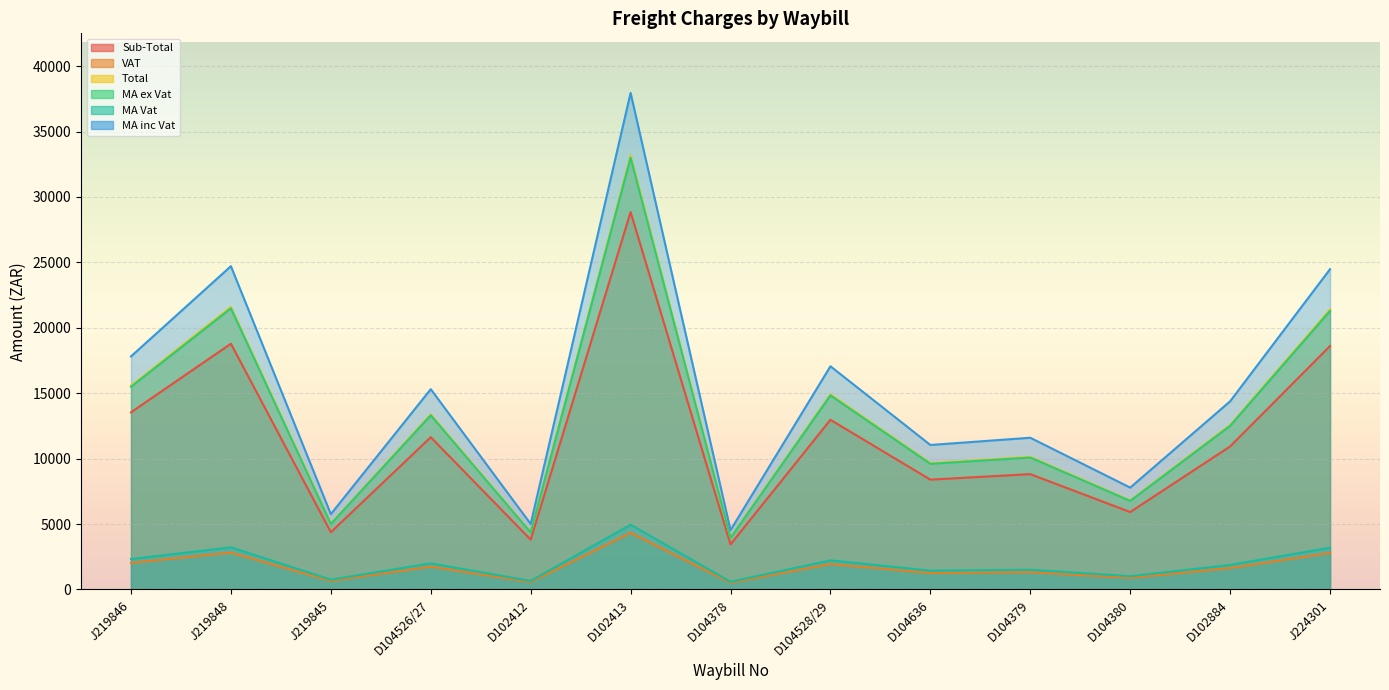

Which category has the highest value in the MA Vat series?

D102413